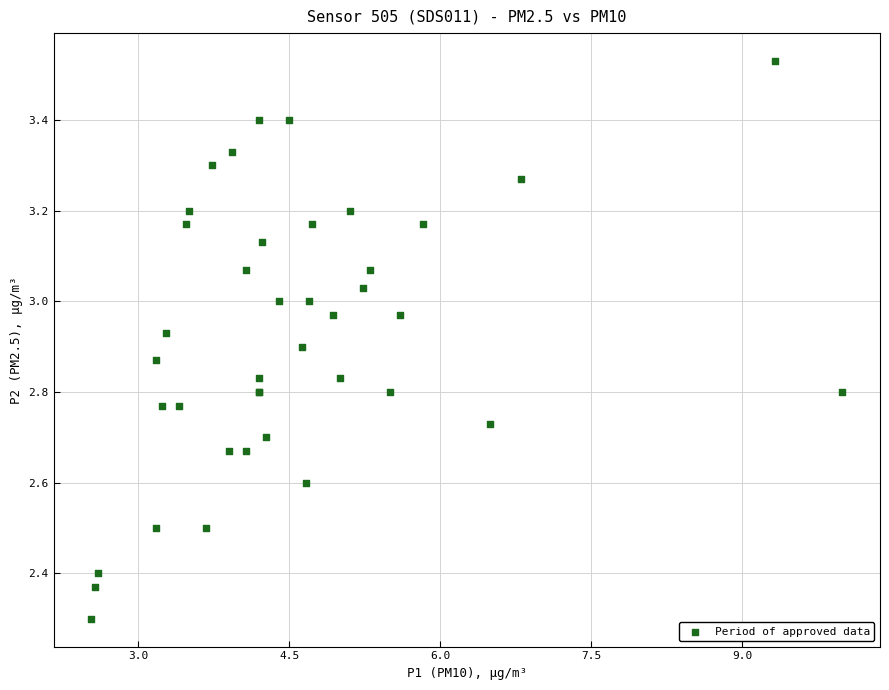

What Y value in the scatter plot is closest to 2?

2.3